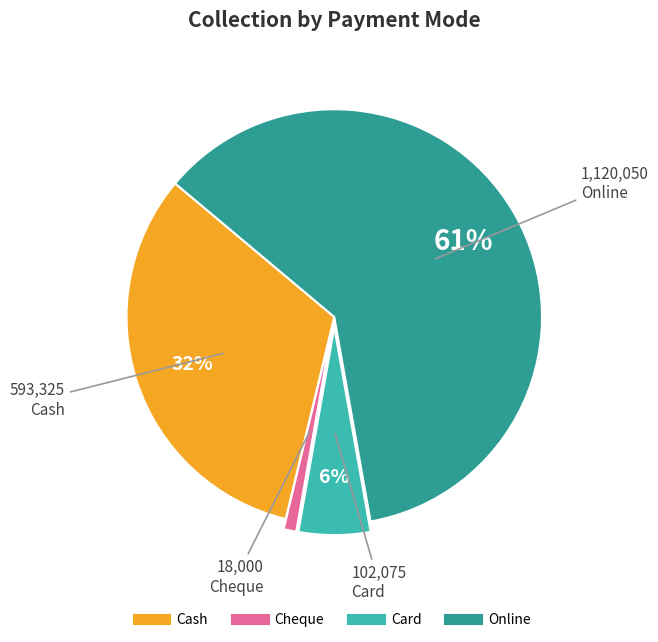

Does any single category account for the majority?

Yes